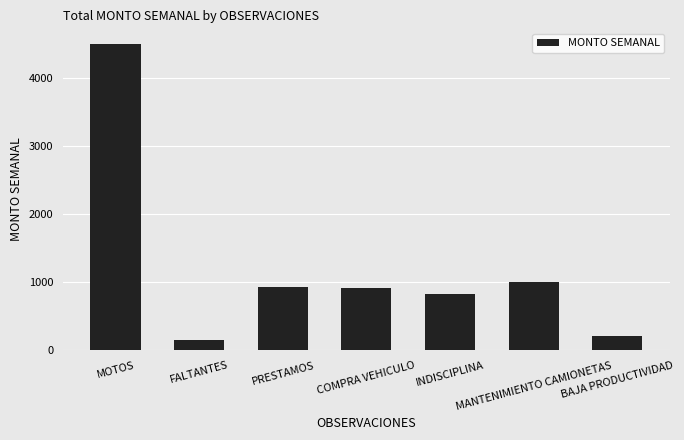

What is the value of the 7th bar from the left?

207.7